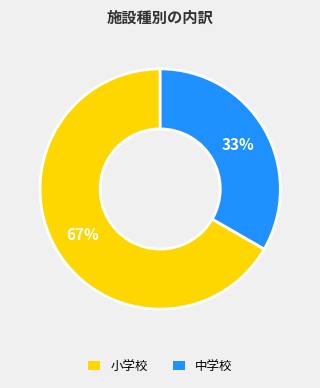

How many slices are in this pie chart?

2